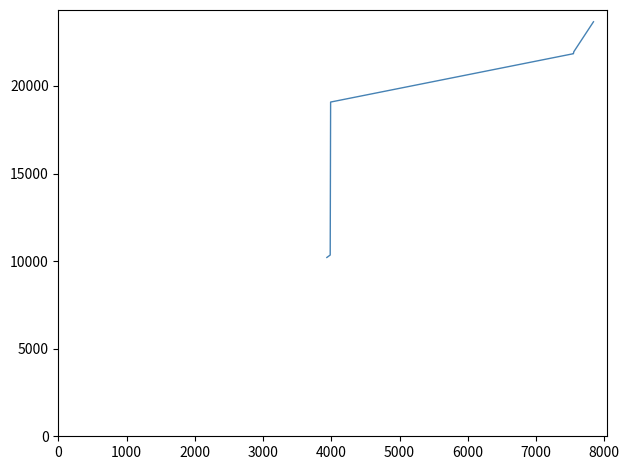

Is this an area chart (filled region under the line)?

No